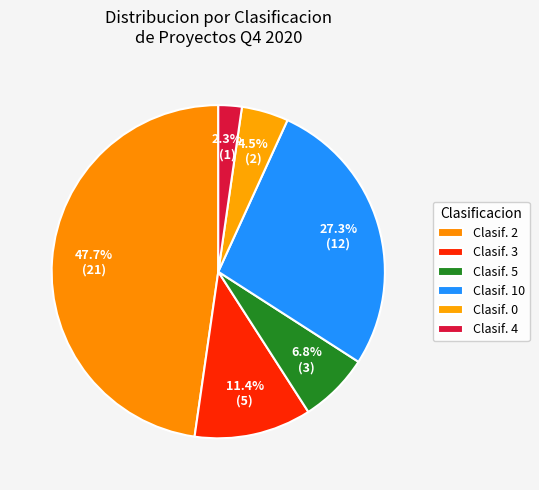

How many slices are in this pie chart?

6